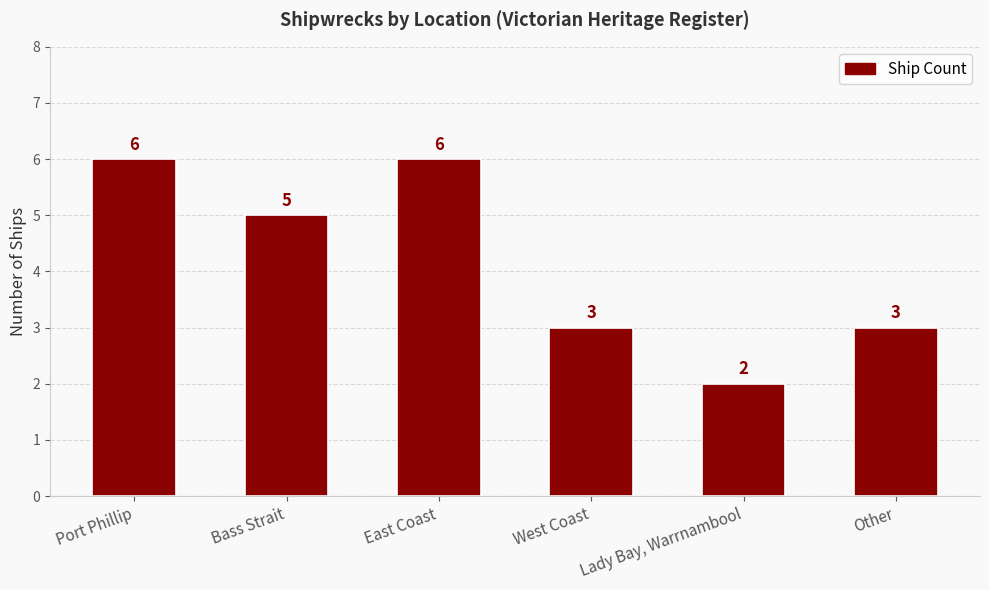

The value at Bass Strait is 5. True or false?

True